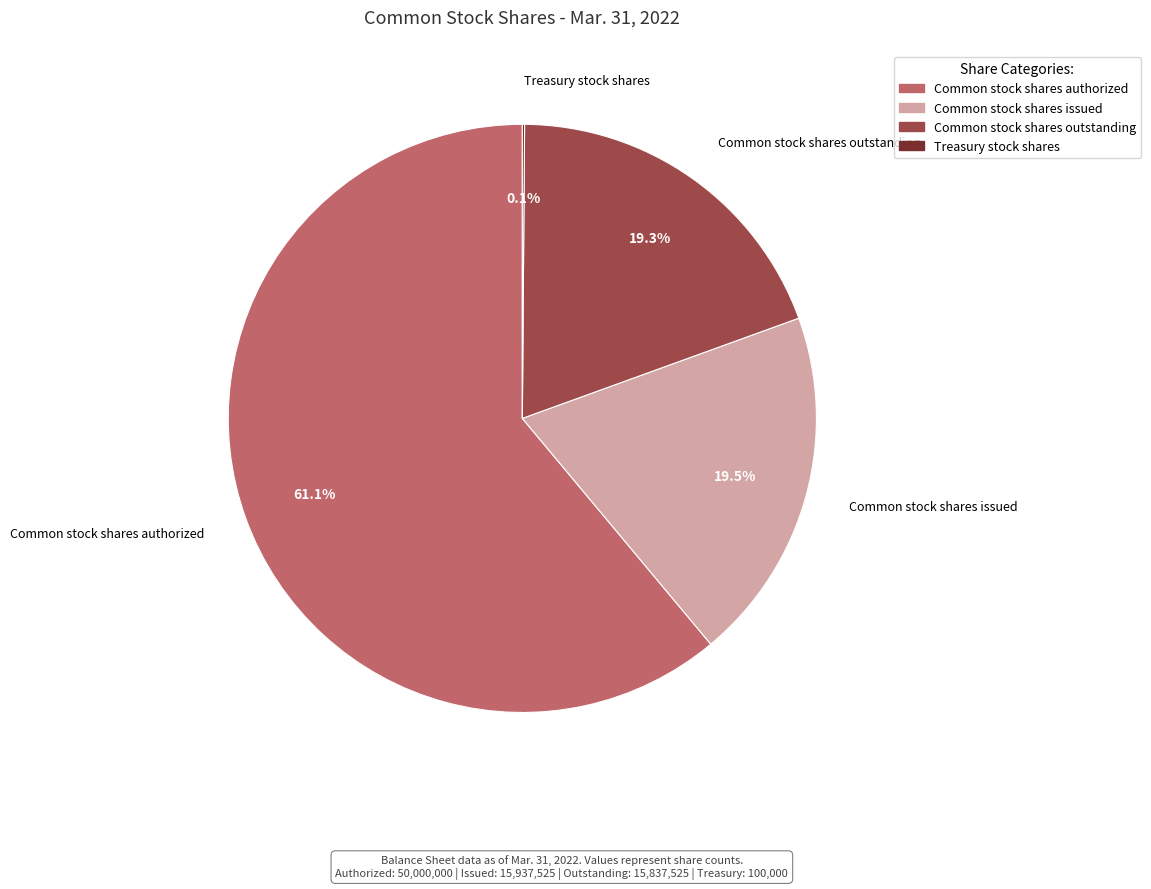

Do Common stock shares issued and Common stock shares outstanding together represent more than half of the pie?

No